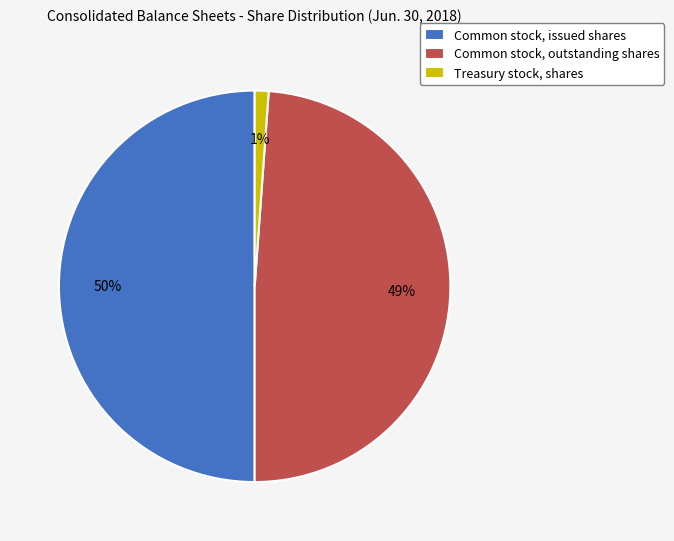

Is the sum of Common stock, outstanding shares and Common stock, issued shares greater than half?

Yes